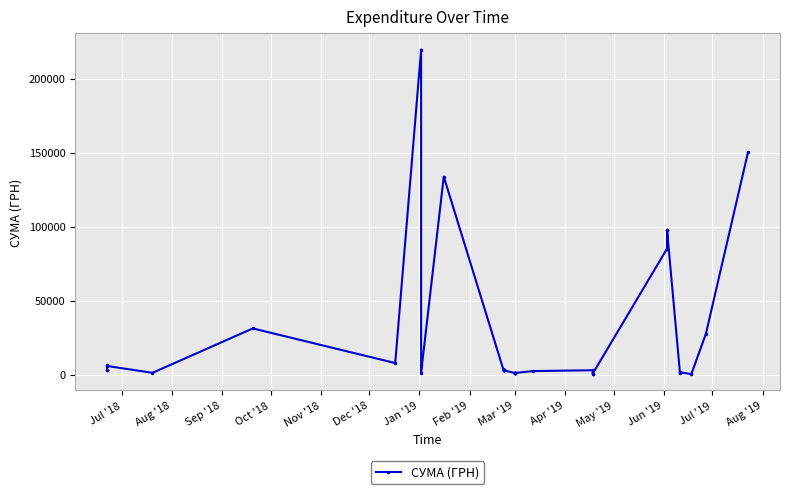

What is the sum of all values?

1005570.2